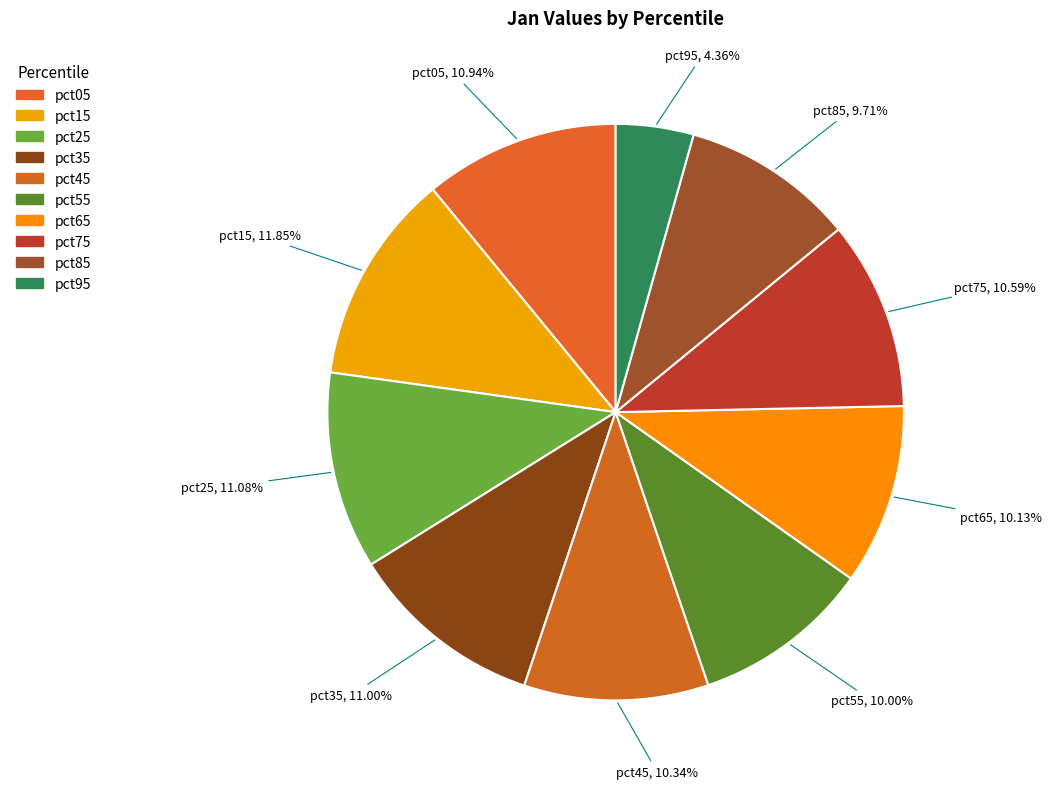

How many segments does this pie chart have?

10